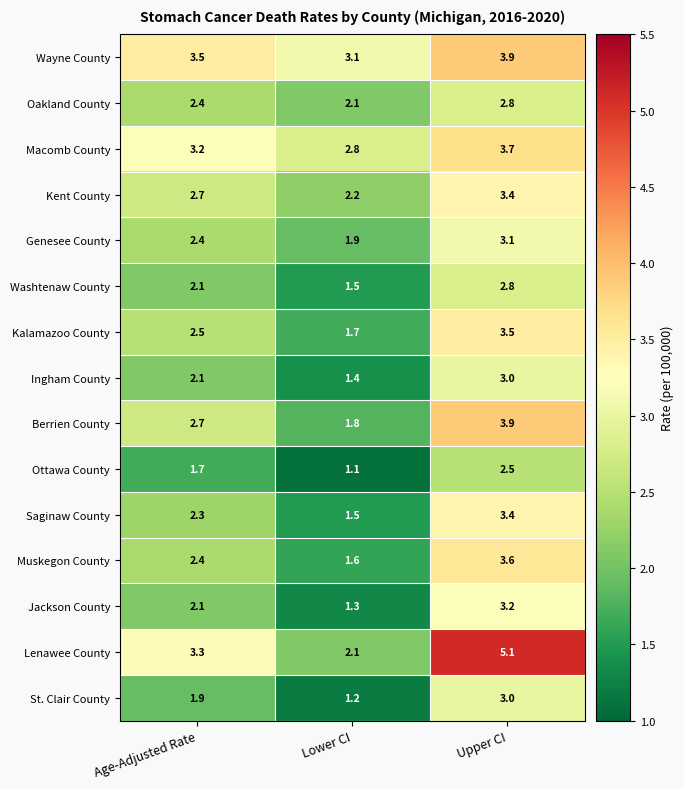

Which category has the lowest value across all series?

Lower CI